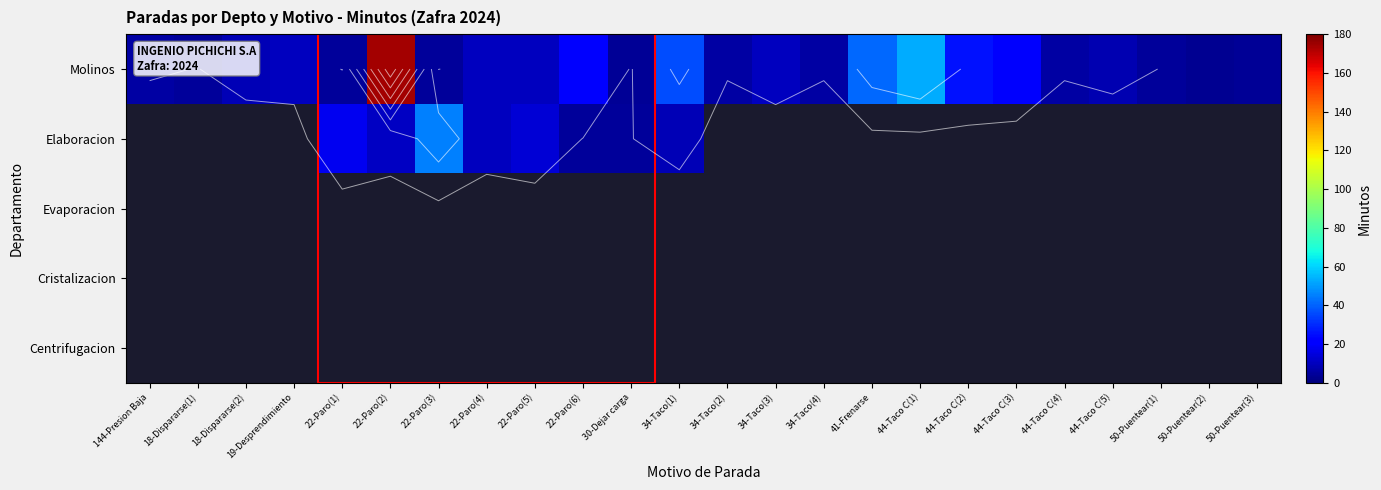

Between 19-Desprendimiento and 34-Taco(3), which series saw the biggest shift?

Molinos